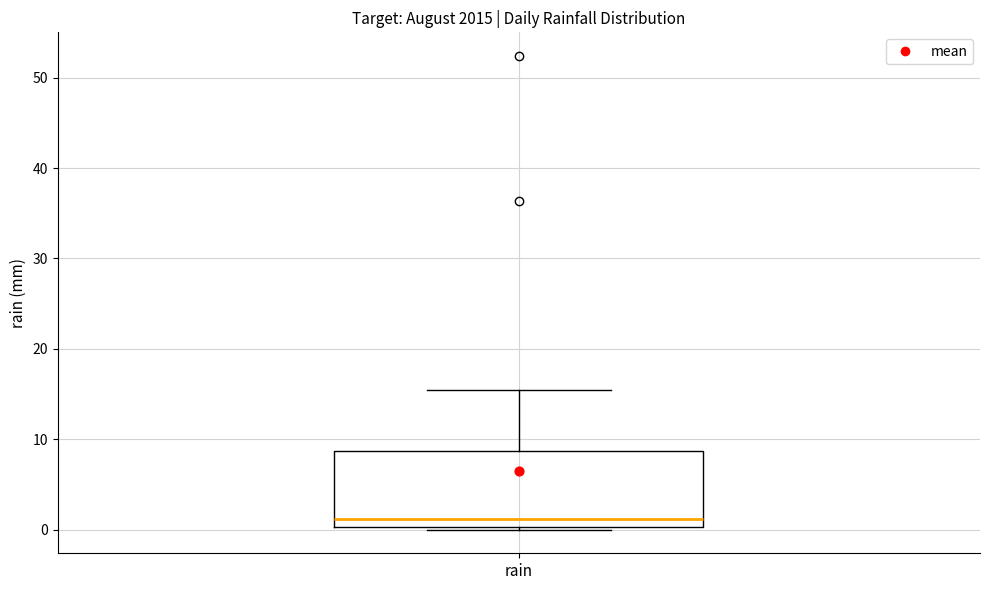

Where is the lower edge of the box for rain on the y-axis? The values are not printed on the chart, so give them approximately, as read against the axis.

0